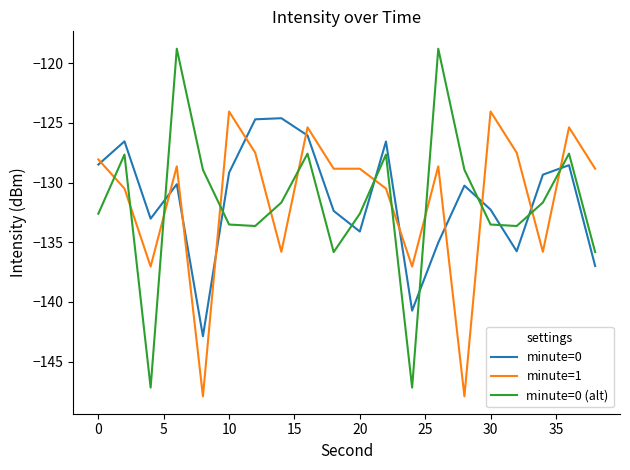

What is the sum of all minute=0 (alt) values?

-2634.7